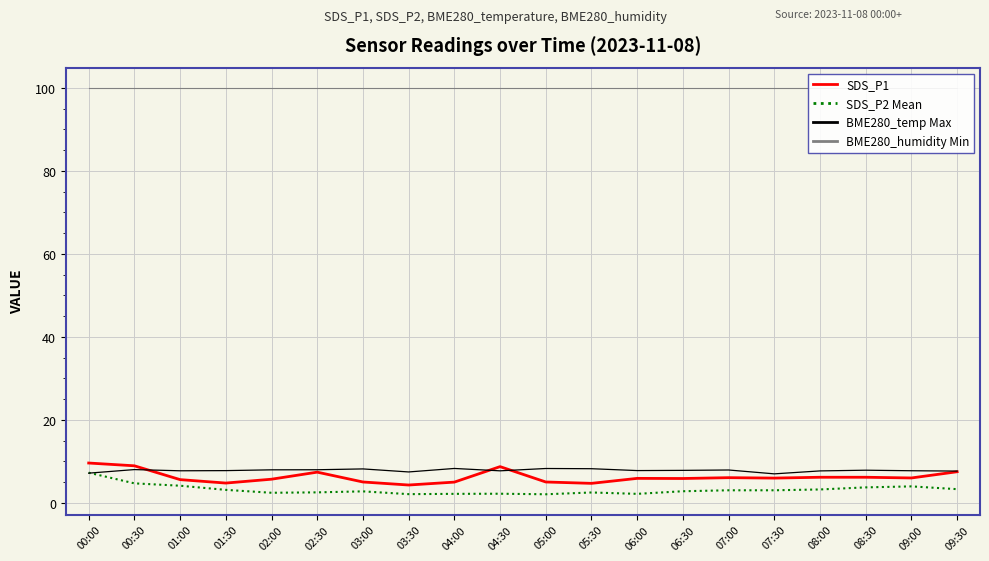

How many interior local valleys does the SDS_P1 series have?

6